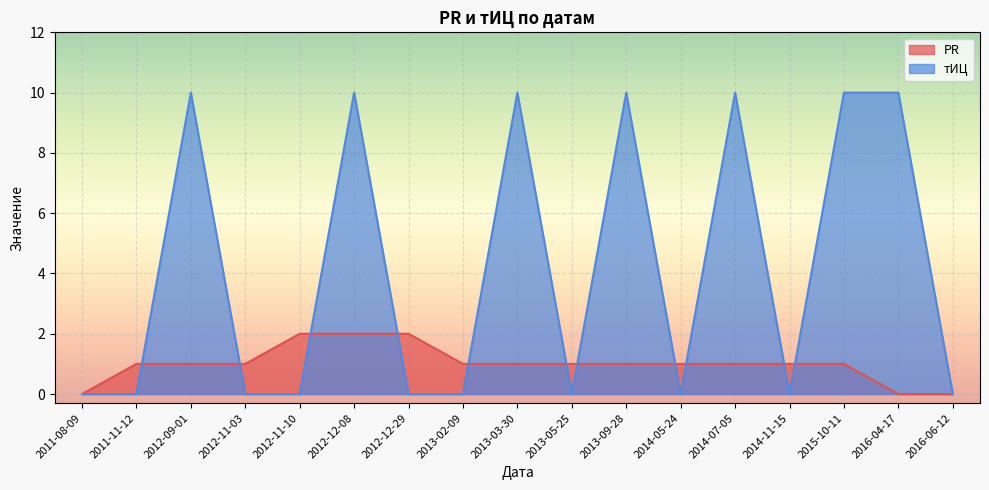

Does the chart display data point markers on the line(s)?

No